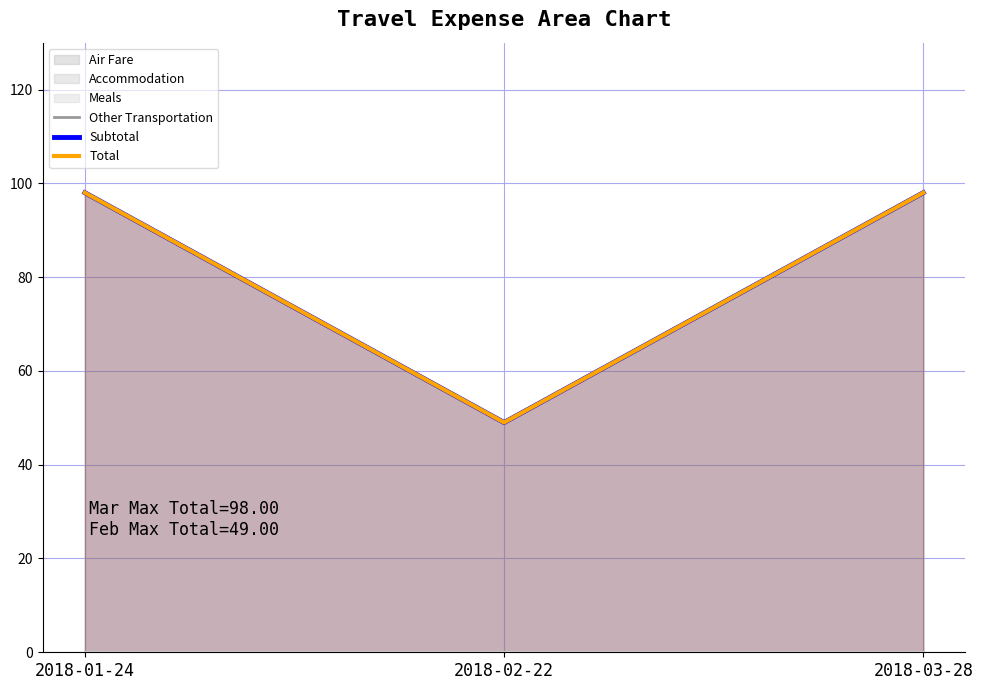

What is the sum of the Other Transportation values at 2018-02-22 and 2018-01-24?

147